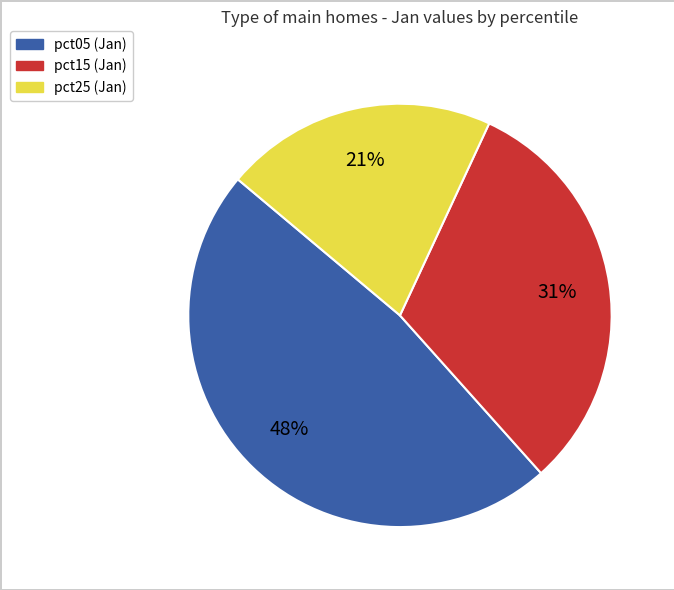

To the nearest percent, what is the average slice percentage?

33%